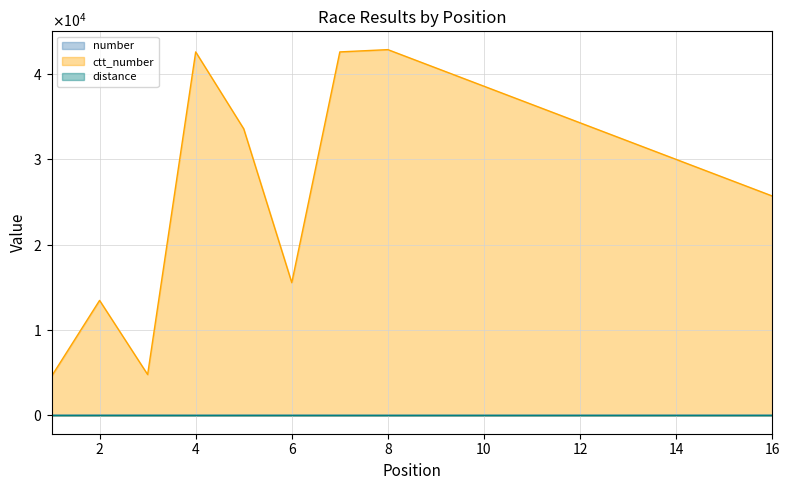

Rank the categories by ctt_number value from highest to lowest.

8, 7, 4, 5, 16, 6, 2, 3, 1